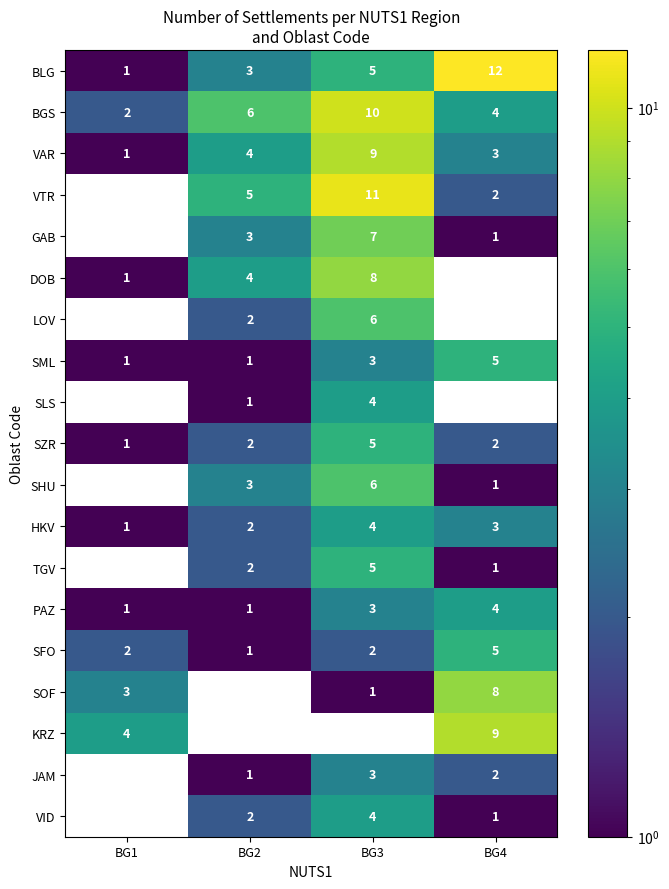

Is it true that SLS equals 6.6 at BG3?

False